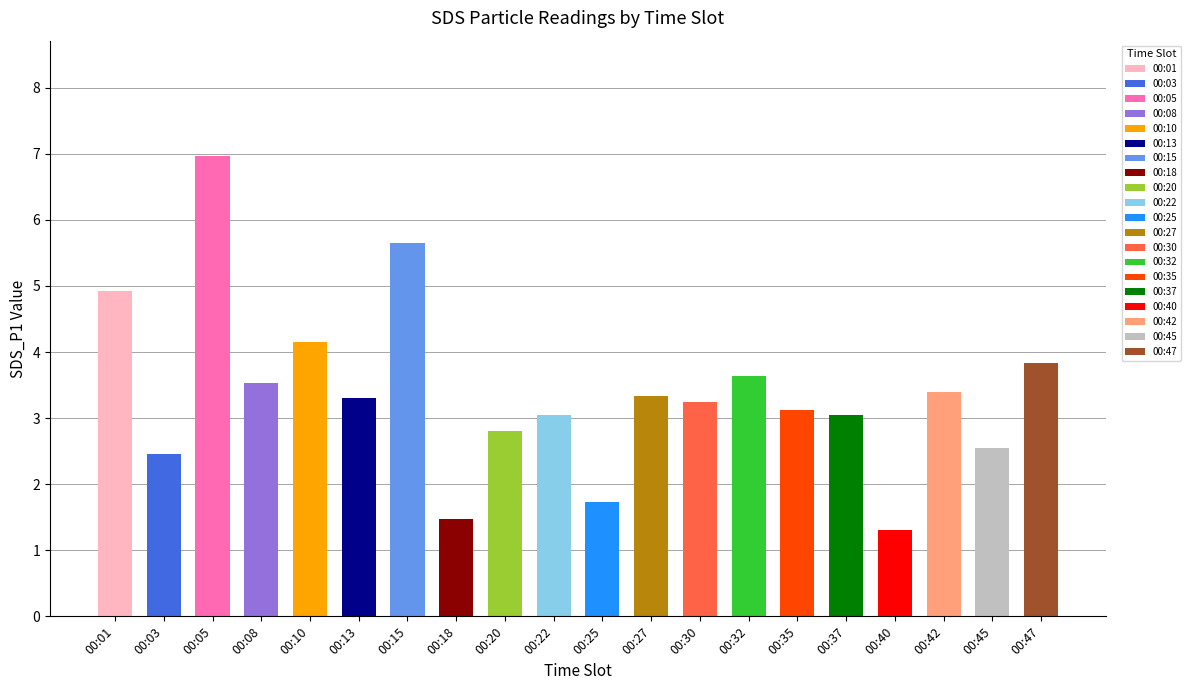

Between 00:47 and 00:15, which is larger?

00:15